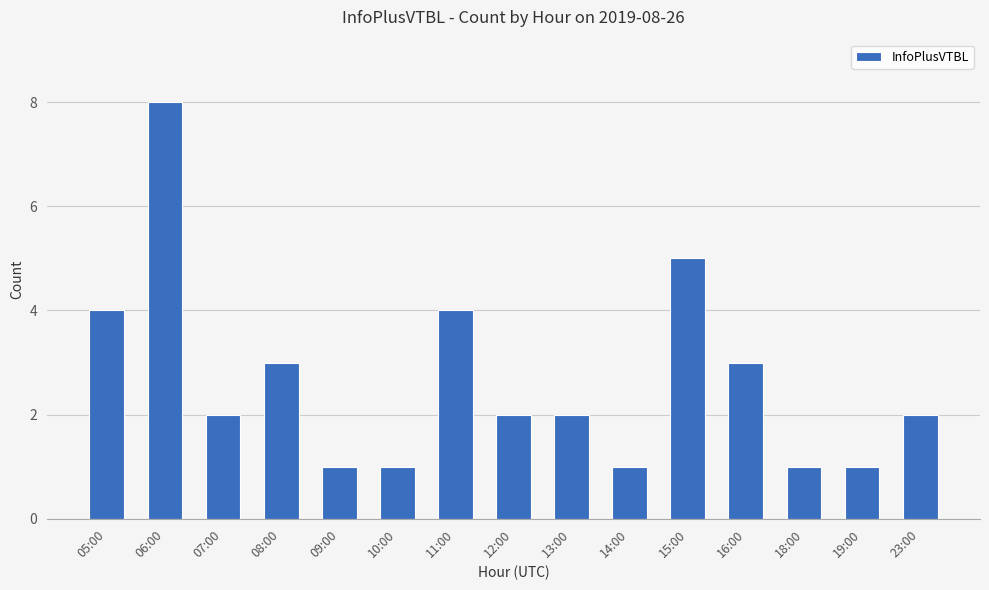

Reading left to right, transcribe all the data shown in this chart.

05:00=4	06:00=8	07:00=2	08:00=3	09:00=1	10:00=1	11:00=4	12:00=2	13:00=2	14:00=1	15:00=5	16:00=3	18:00=1	19:00=1	23:00=2